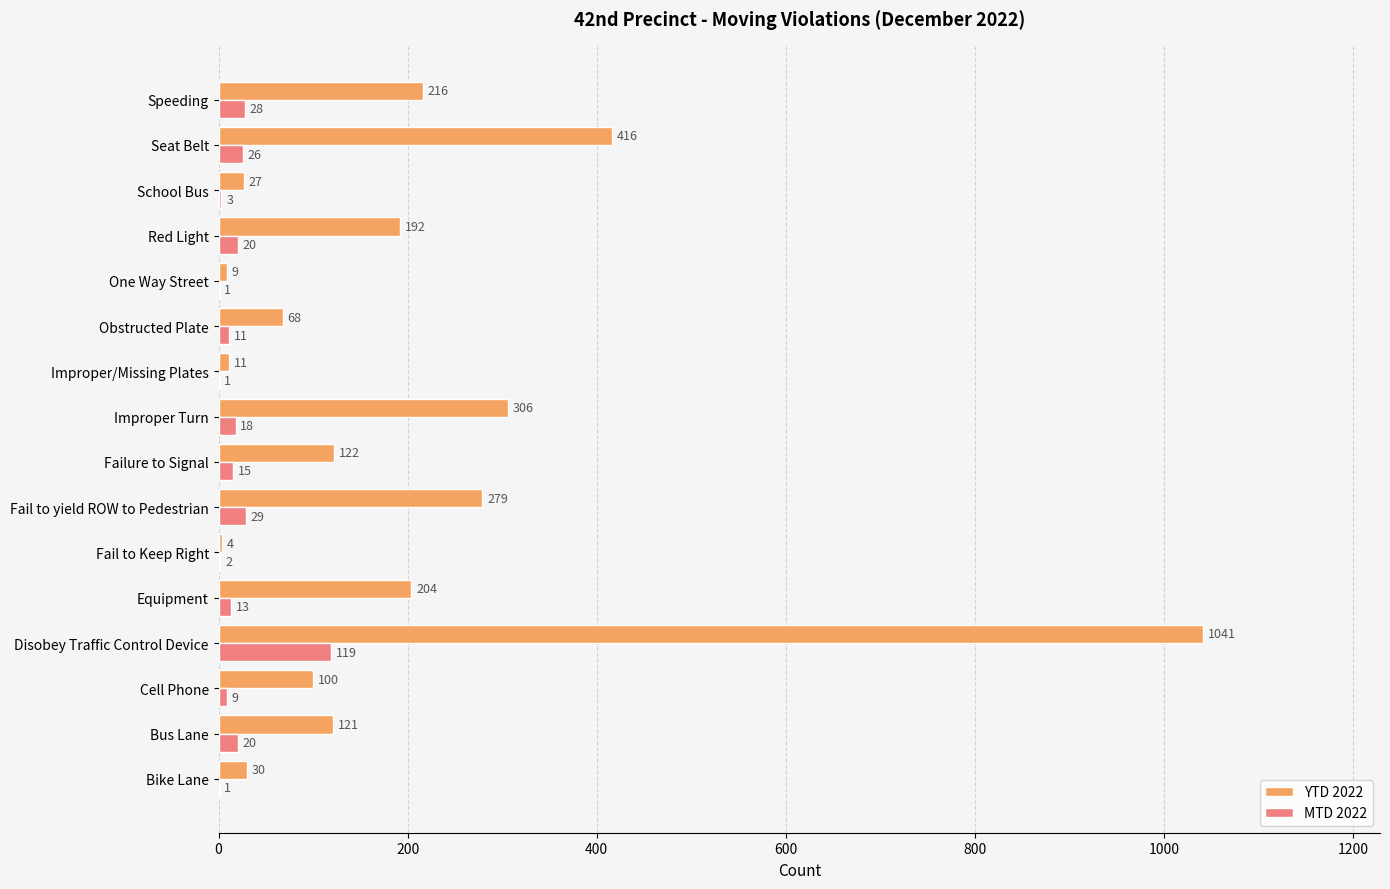

At which label does YTD 2022 reach its peak?

Disobey Traffic Control Device